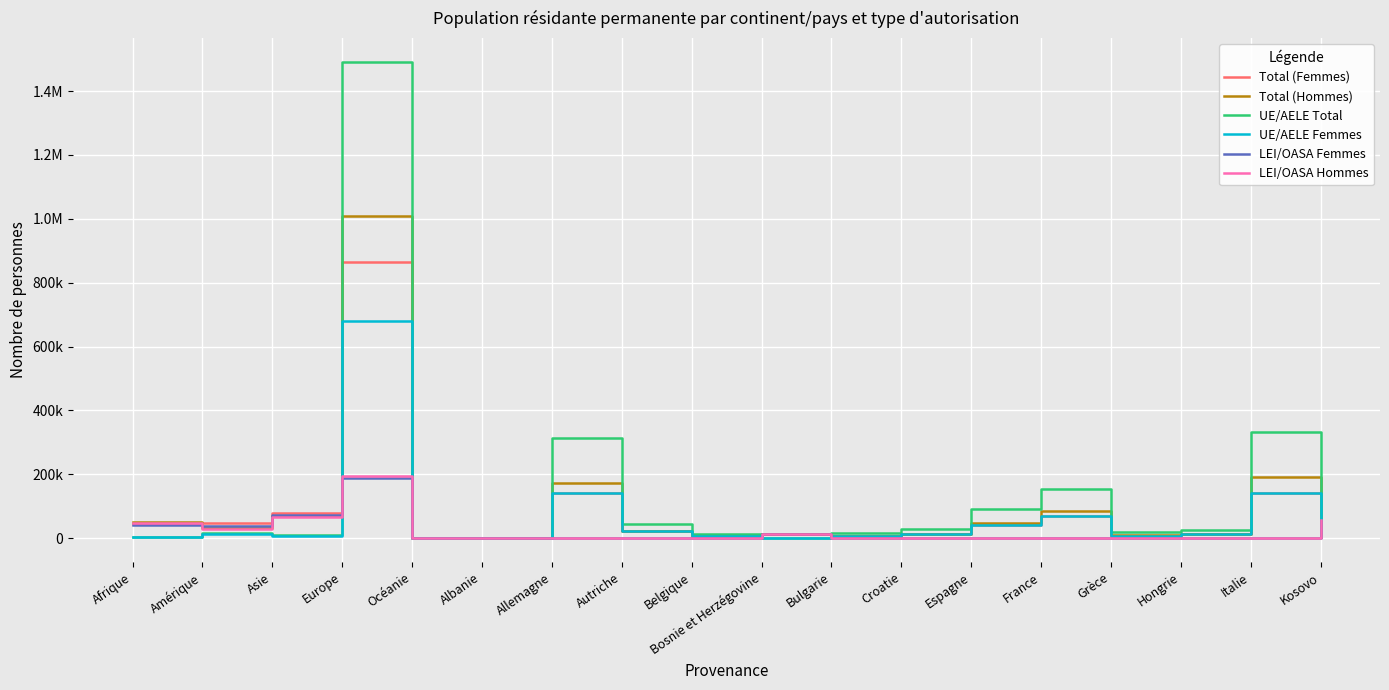

Is this an area chart (filled region under the line)?

No